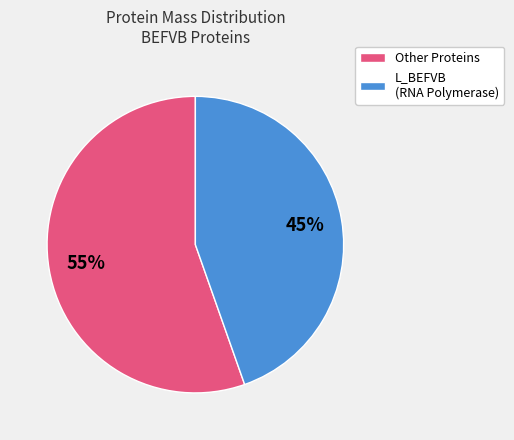

Rank the categories by value from highest to lowest.

Other Proteins, L_BEFVB (RNA Polymerase)